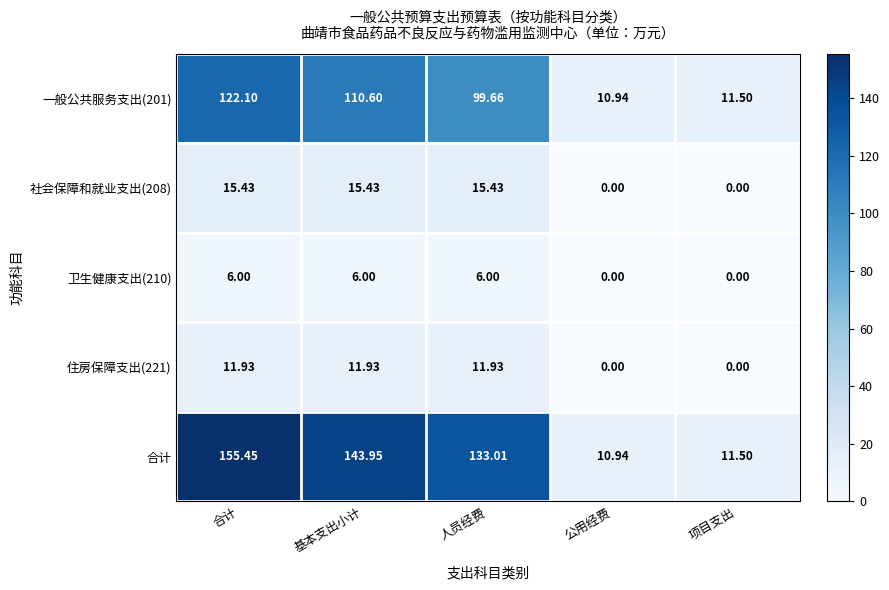

Between 基本支出小计 and 公用经费, which series saw the biggest shift?

合计